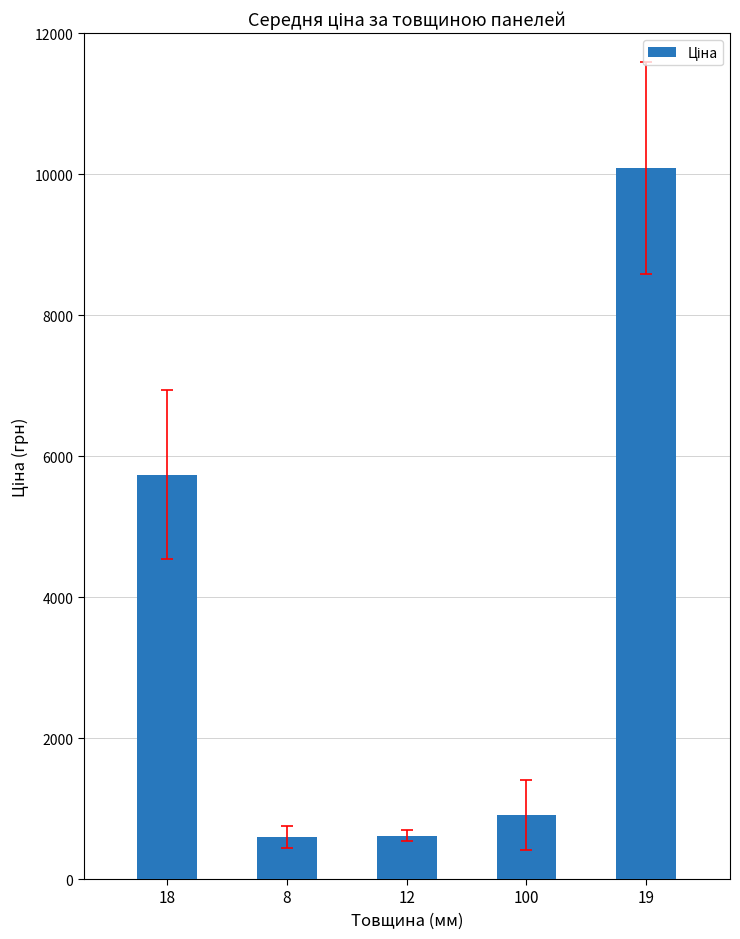

What is the difference between the second highest and second lowest values?

5124.0